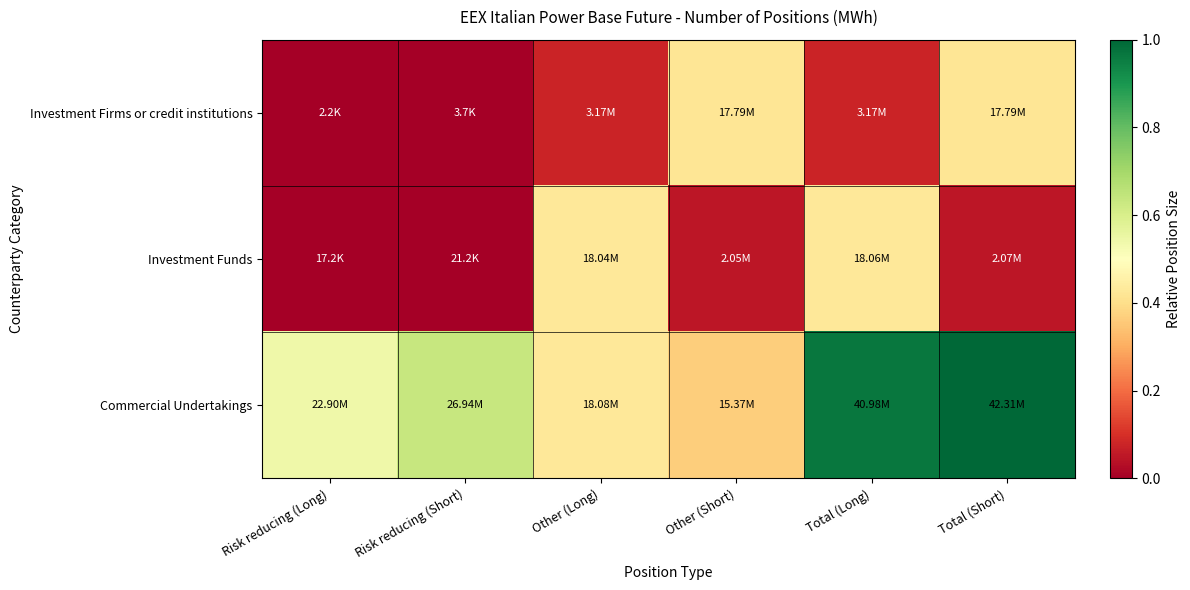

Reading left to right, extract all data points from this chart.

Investment Firms or credit institutions: Risk reducing (Long)=0.0	Risk reducing (Short)=0.0	Other (Long)=0.1	Other (Short)=0.4	Total (Long)=0.1	Total (Short)=0.4
Investment Funds: Risk reducing (Long)=0.0	Risk reducing (Short)=0.0	Other (Long)=0.4	Other (Short)=0.0	Total (Long)=0.4	Total (Short)=0.0
Commercial Undertakings: Risk reducing (Long)=0.5	Risk reducing (Short)=0.6	Other (Long)=0.4	Other (Short)=0.4	Total (Long)=1.0	Total (Short)=1.0